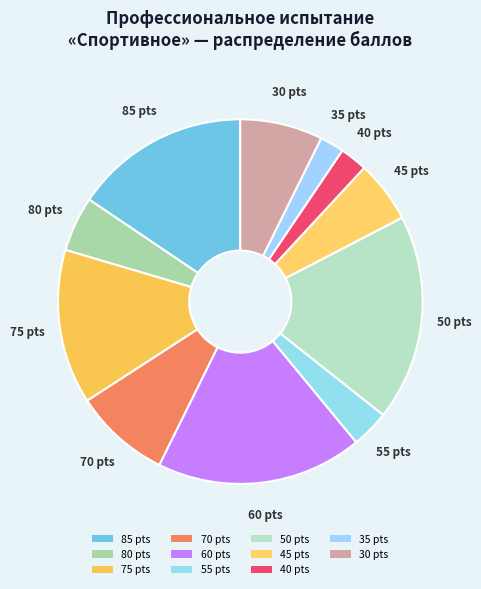

How many slices are in this pie chart?

11